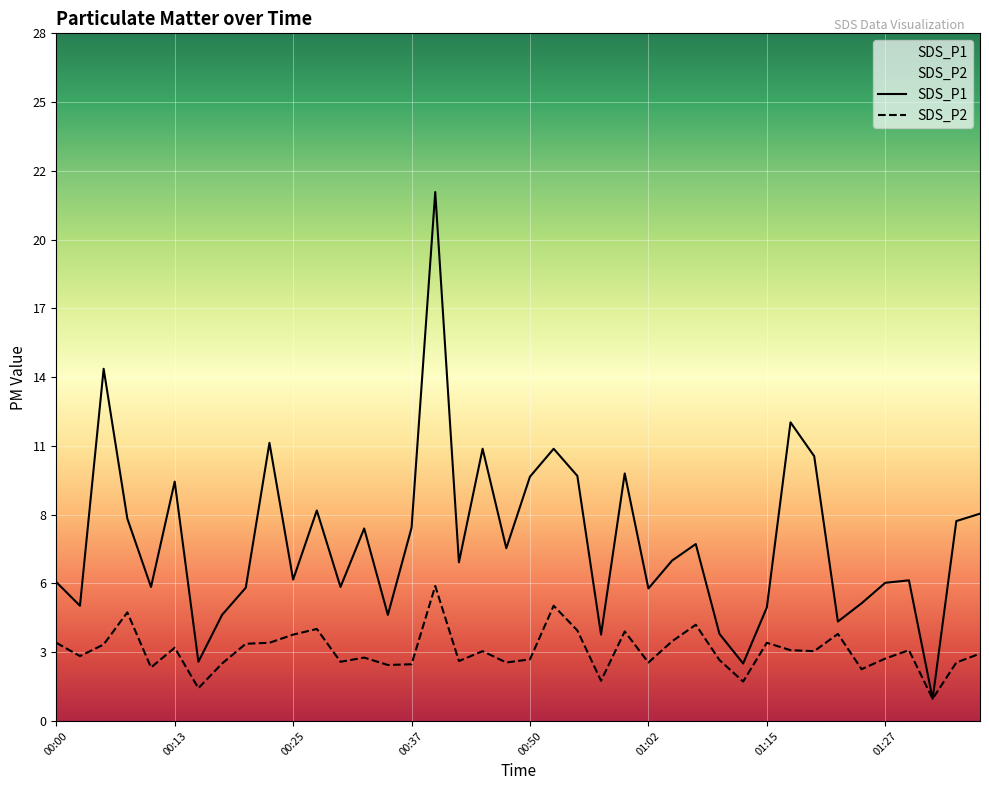

Does the chart display data point markers on the line(s)?

No